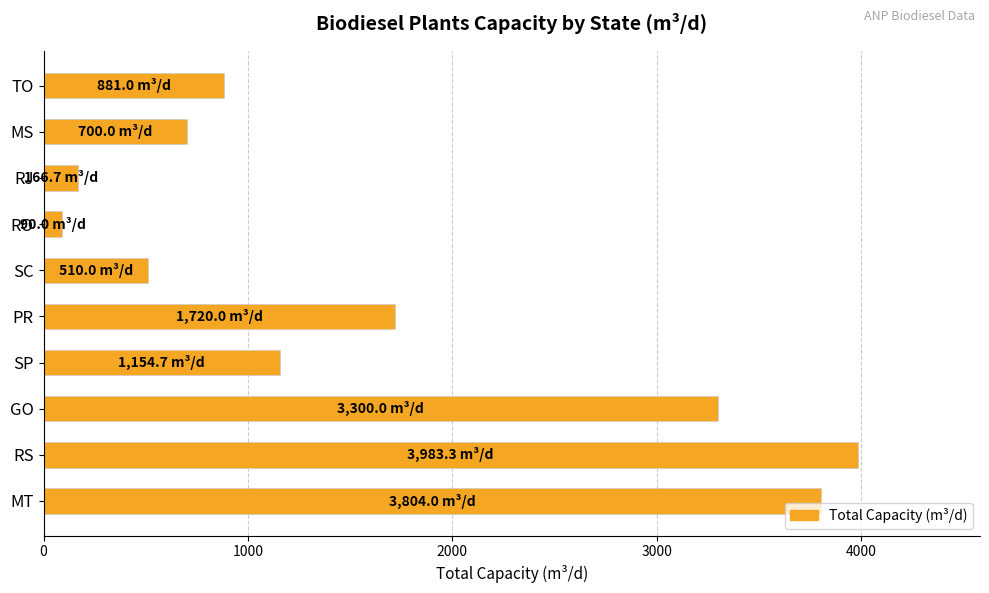

Between RS and RJ, which is larger?

RS